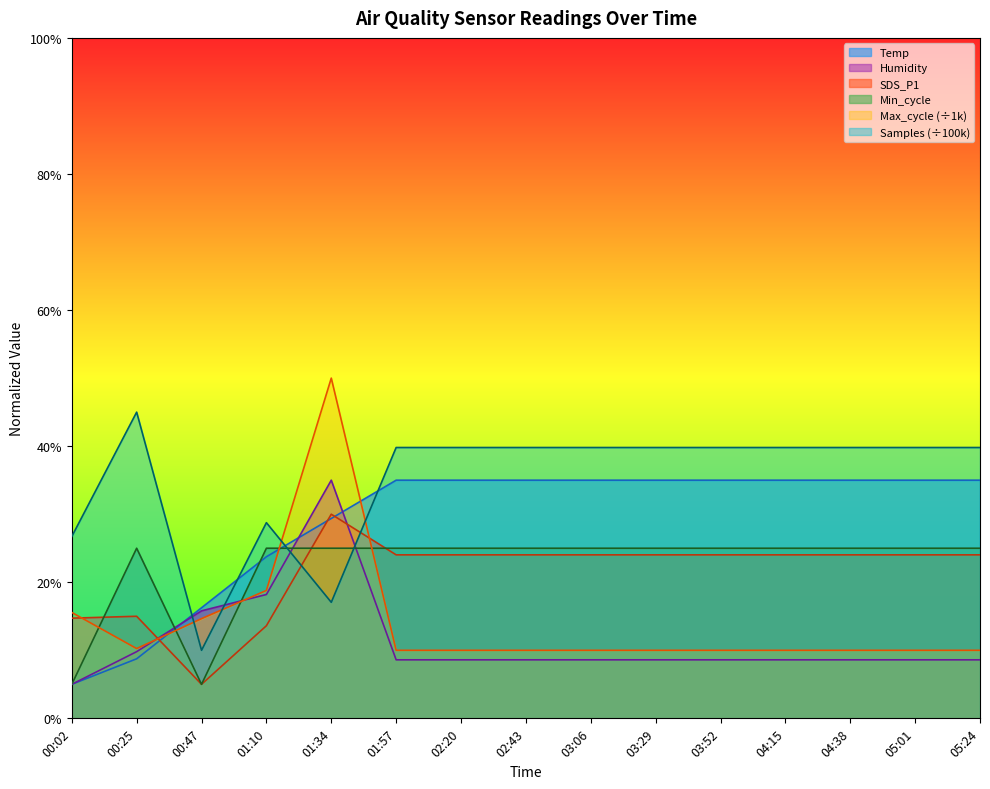

Where do Min_cycle and Humidity first cross each other?

00:25 and 00:47